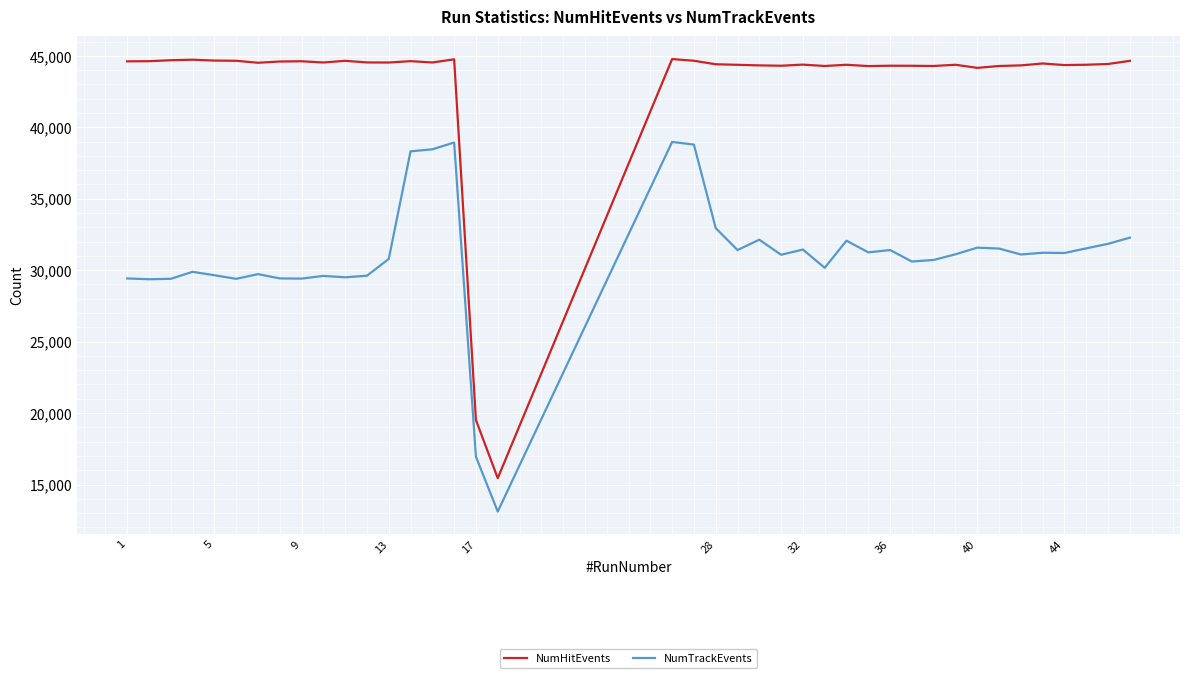

True or false: NumTrackEvents and NumHitEvents intersect in this chart.

False